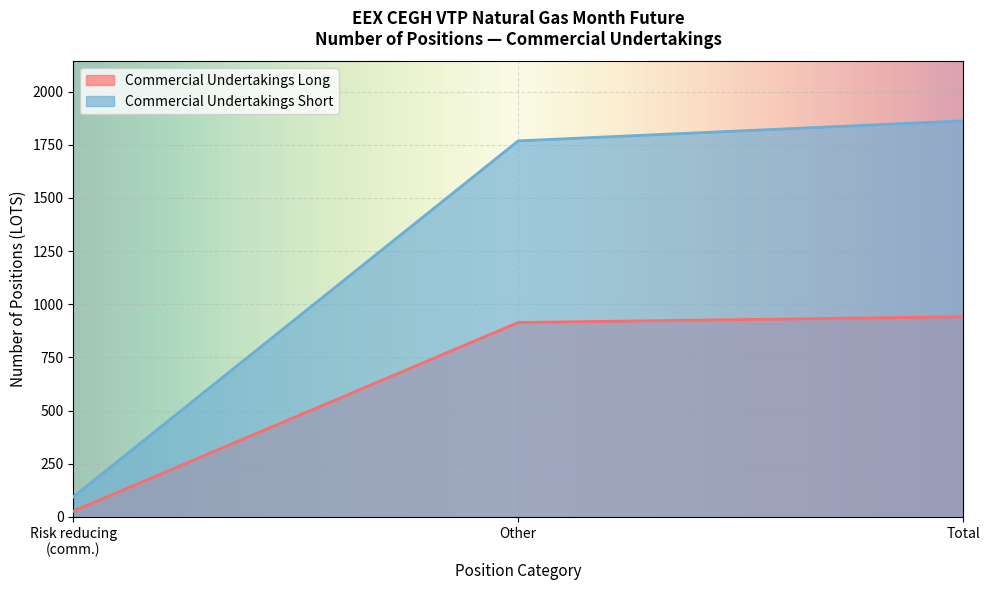

The Commercial Undertakings Long series shows 11.2 at Total %. True or false?

False